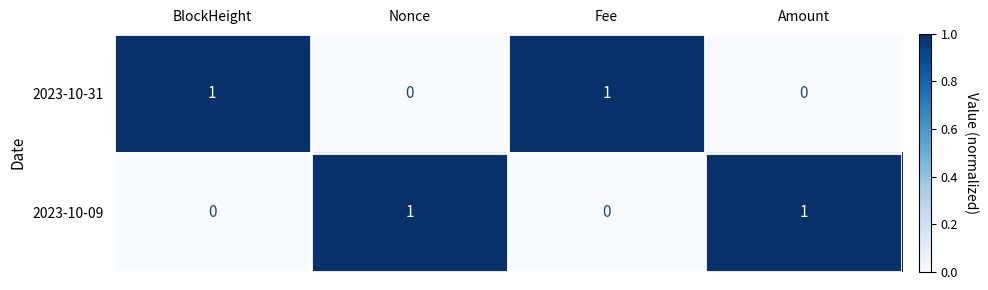

How many categories are shown in the chart?

4